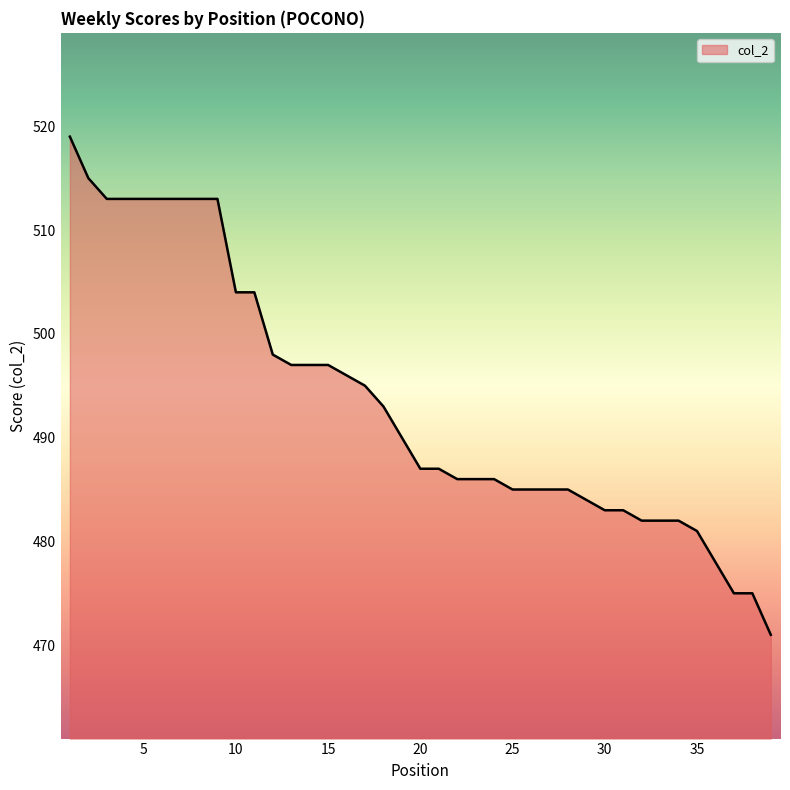

What is the greatest value displayed?

519